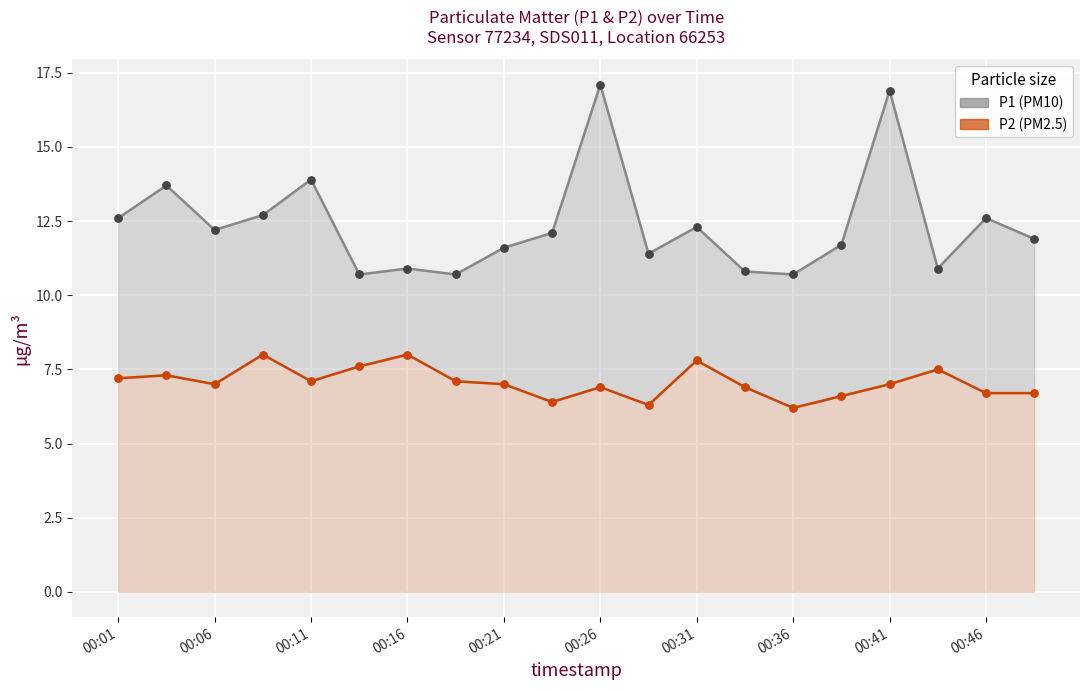

Which series has the largest Y range (max minus min)?

P1